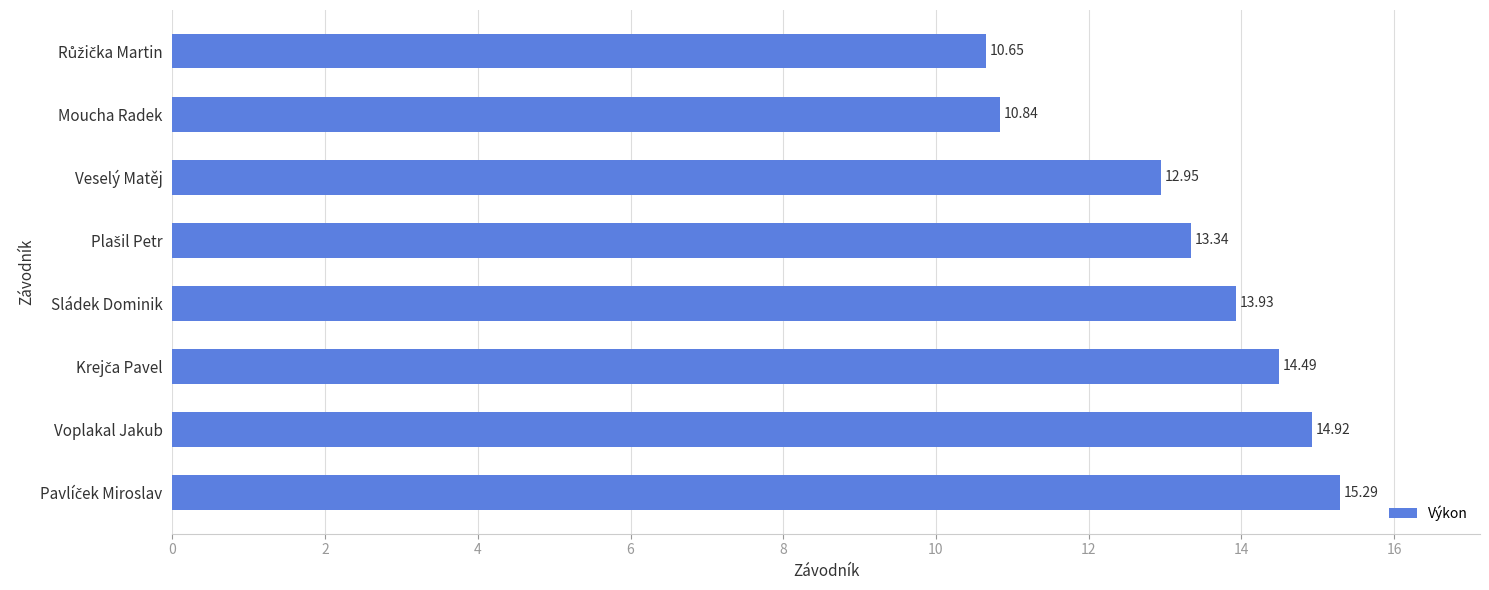

Does the chart contain stacked bars?

No